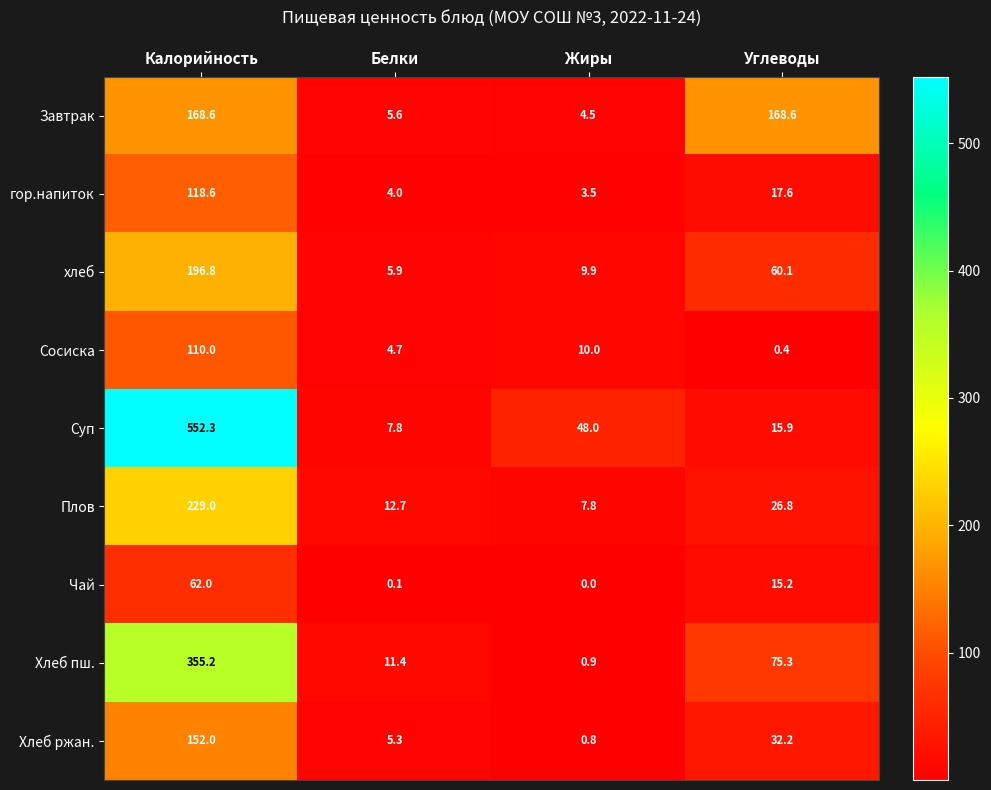

What is the sum of the Суп values at Жиры and Углеводы?

63.9